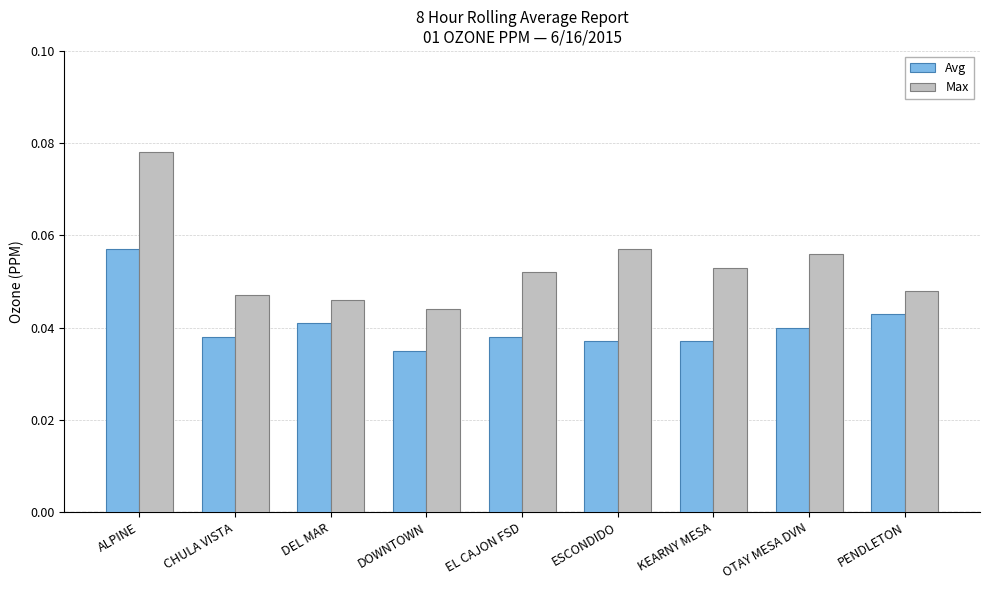

What is the label of the 6th bar from the left?

ESCONDIDO